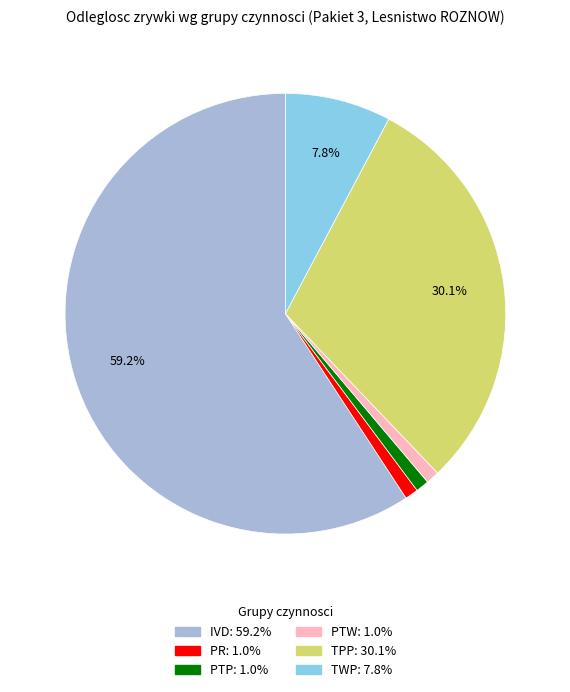

Is there any slice that represents more than half of the pie?

Yes